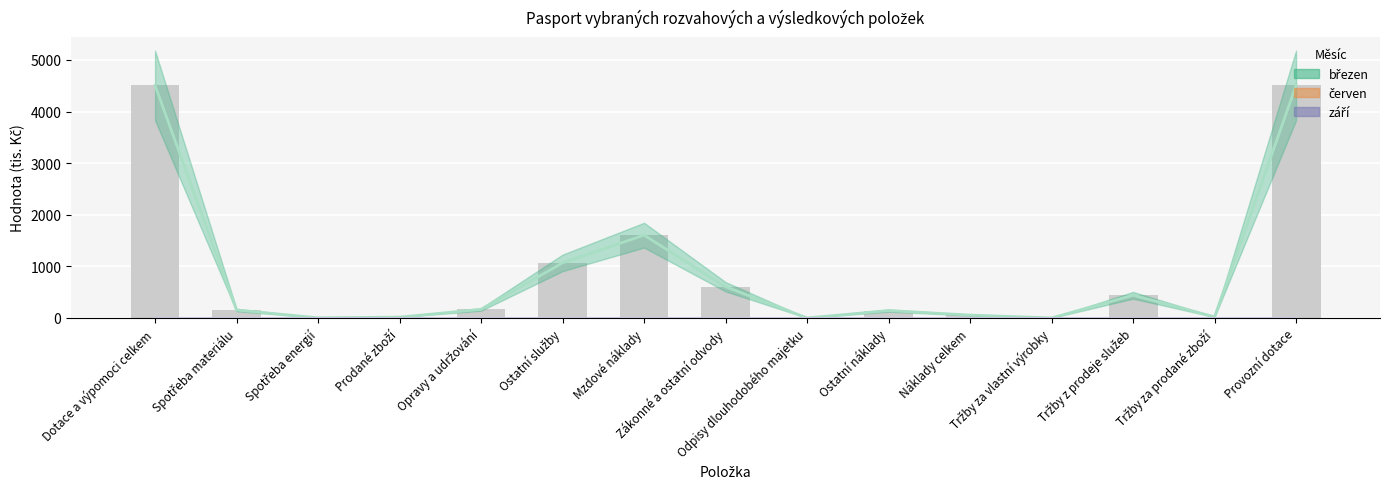

Between Spotřeba energií and Odpisy dlouhodobého majetku, which is larger?

Spotřeba energií